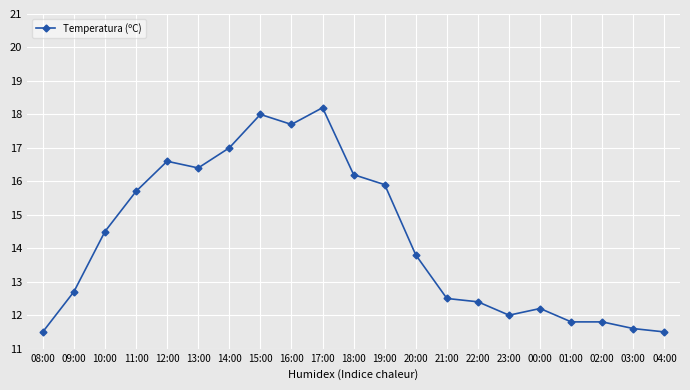

True or false: the data shows 11.4 at 15:00.

False